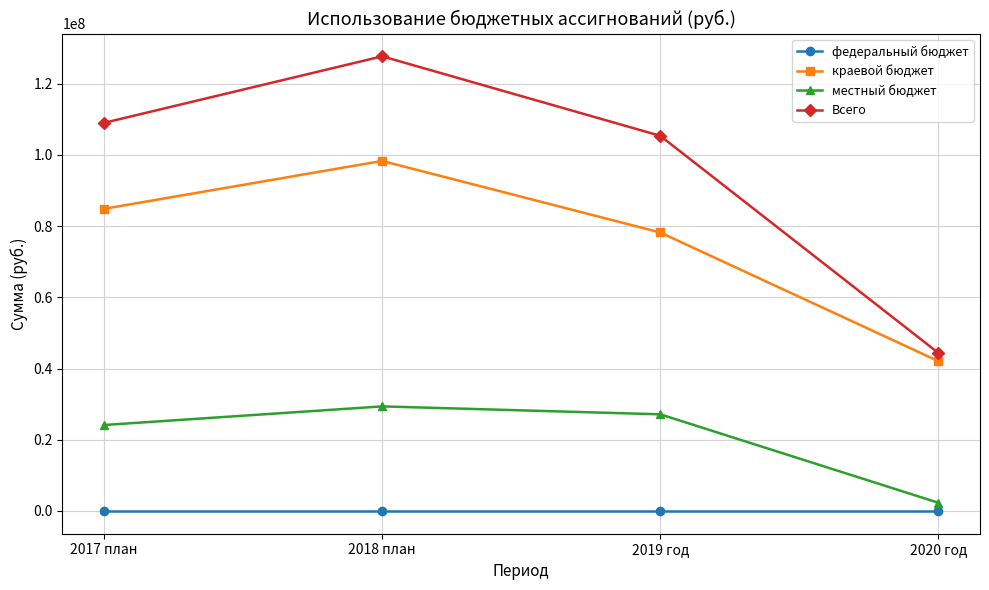

What is the sum of all Всего values?

386557434.7